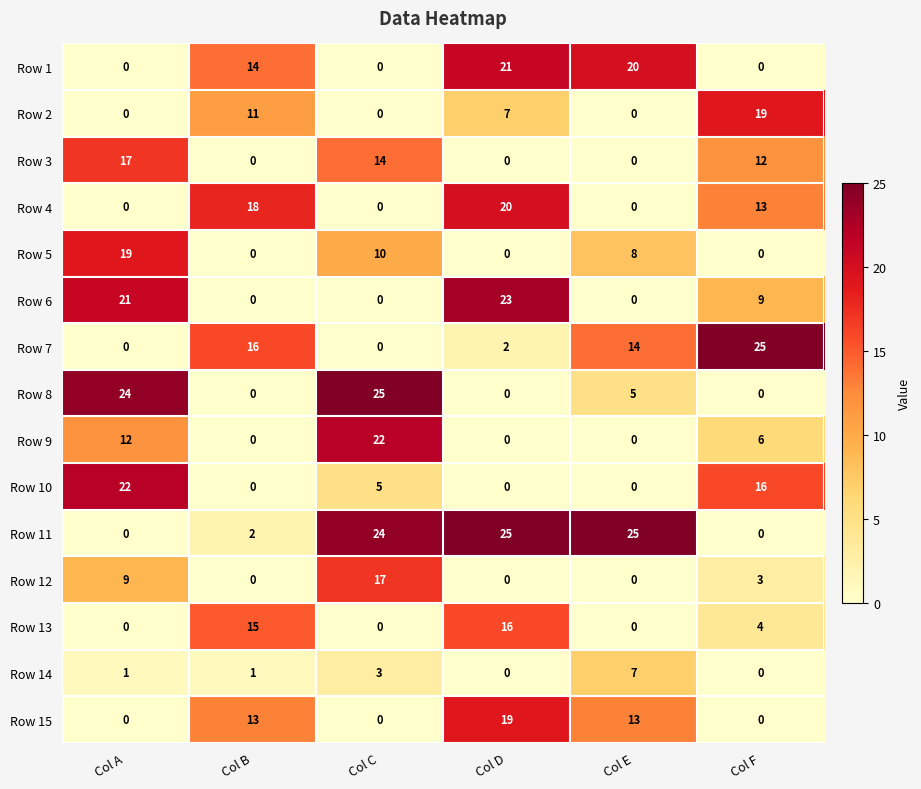

What is the maximum value shown in the chart?

25